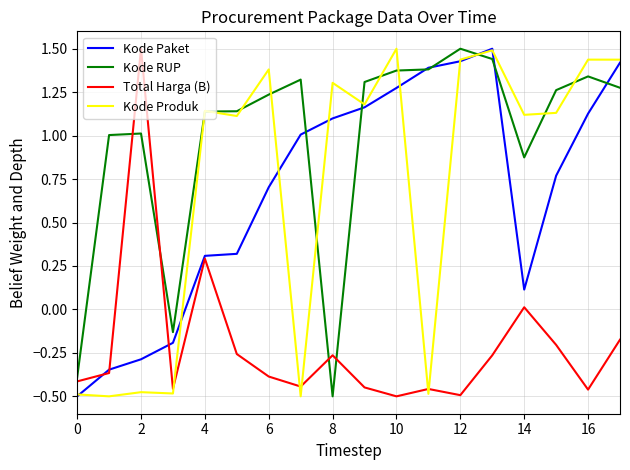

What is the greatest value displayed?

1.5